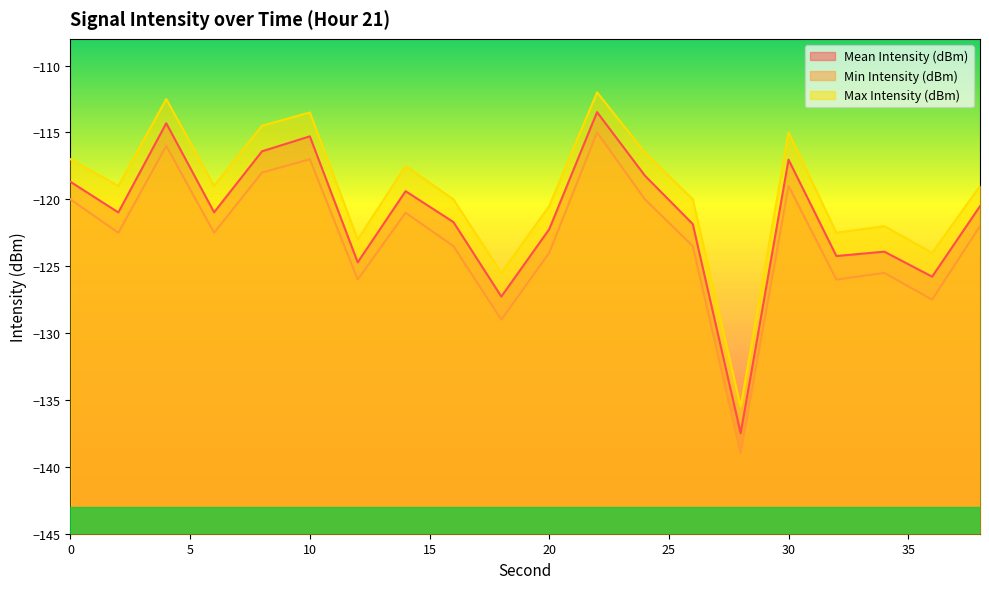

Which series has the largest total across all categories?

Max Intensity (dBm)